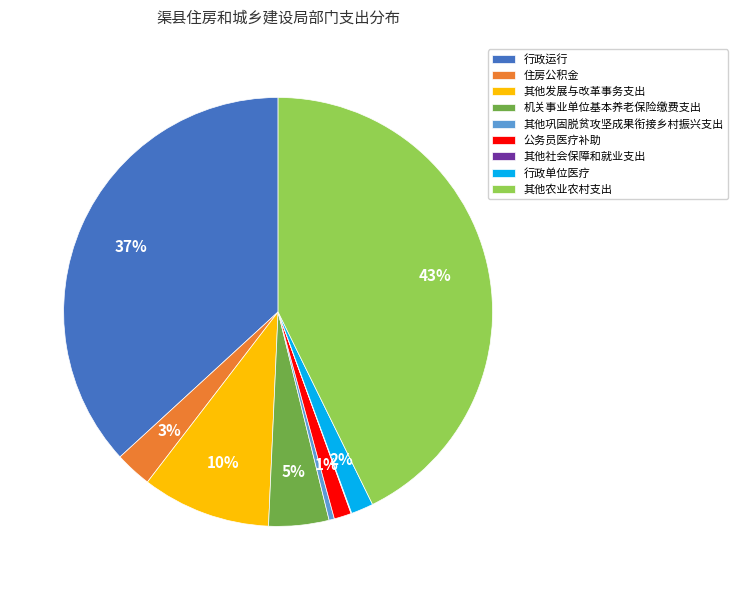

To the nearest percent, what percentage of the pie is 行政单位医疗?

2%